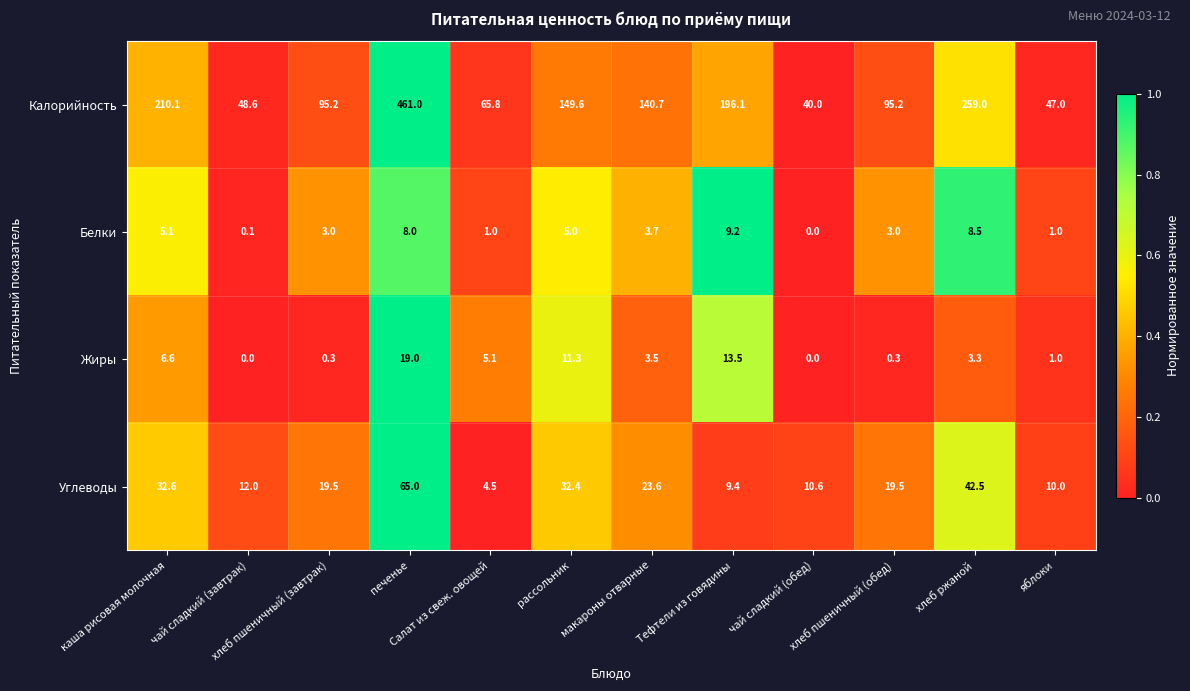

What is the difference between the Калорийность values at хлеб пшеничный (обед) and печенье?

365.8